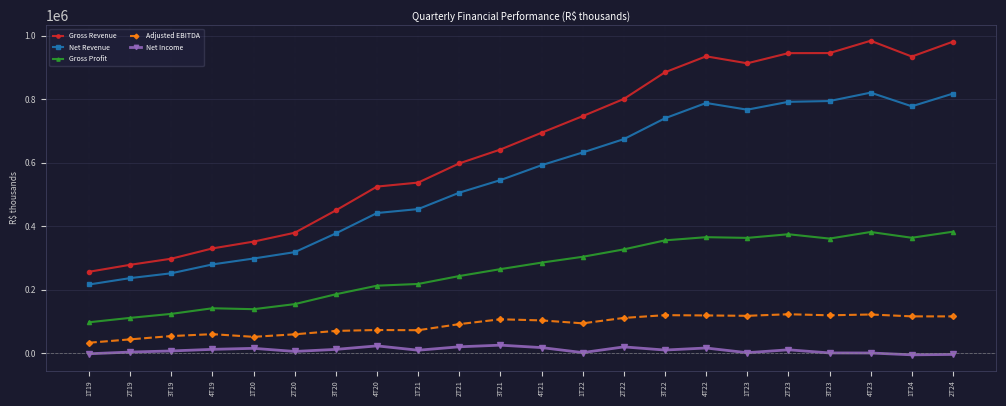

At which label does Gross Revenue reach its minimum?

1T19